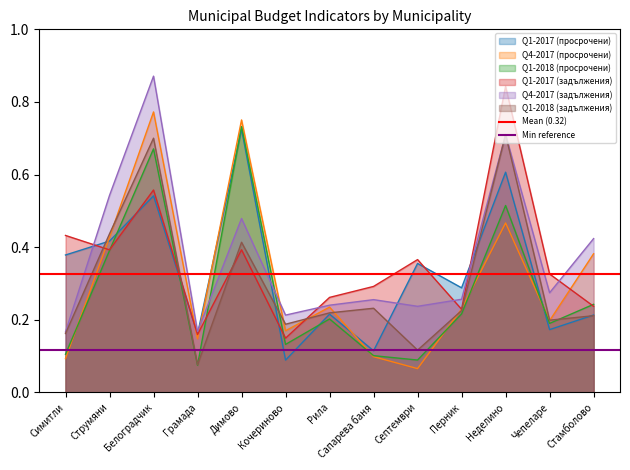

At which label is Q1-2018 (задължения) closest to 0?

Грамада